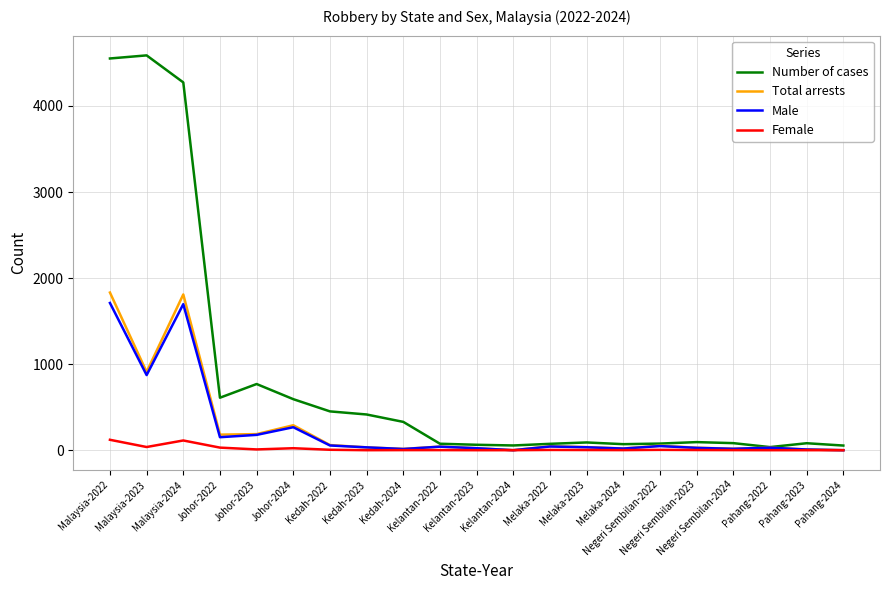

Does the chart display data point markers on the line(s)?

No